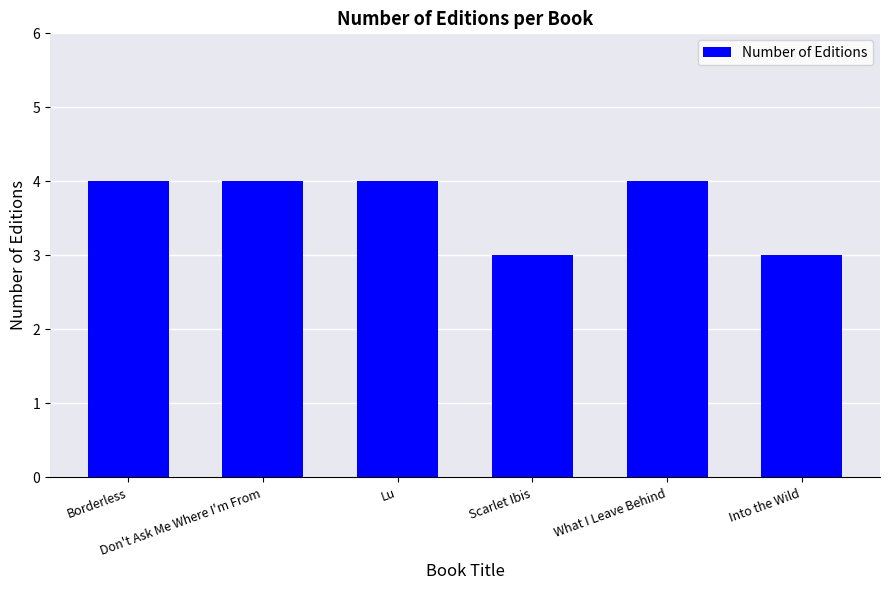

How many data points does each series have?

6